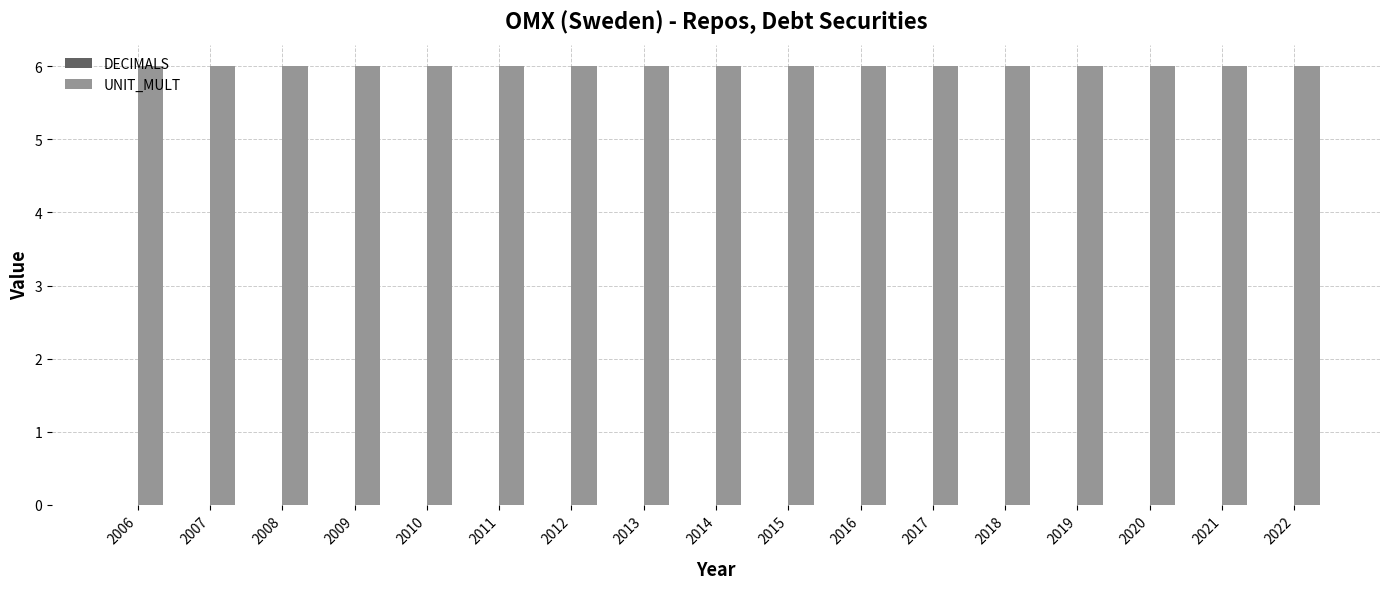

At how many categories does at least one series exceed 0?

17